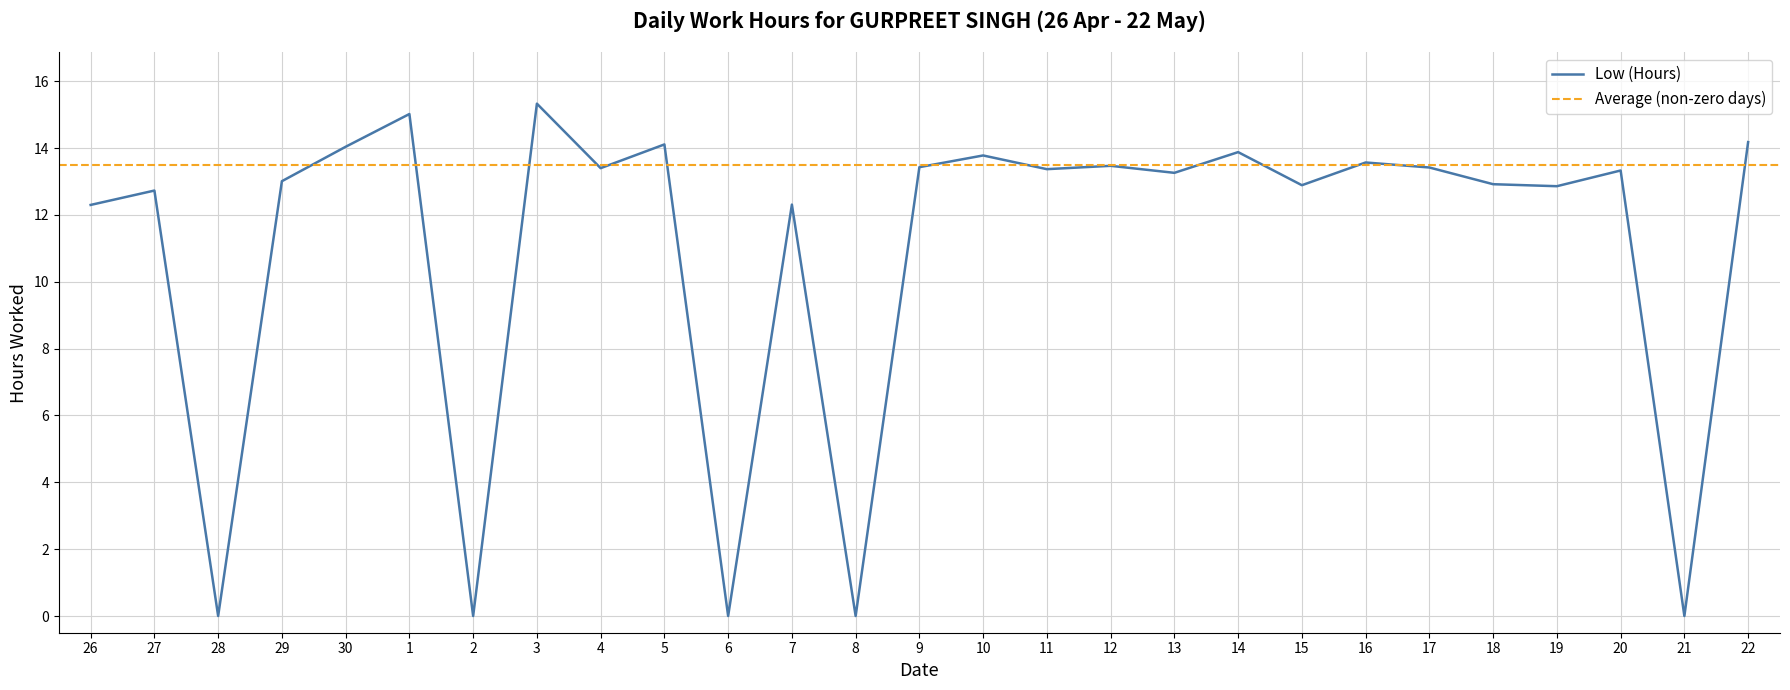

How many interior local valleys (lower than both neighbors) does the data have?

10